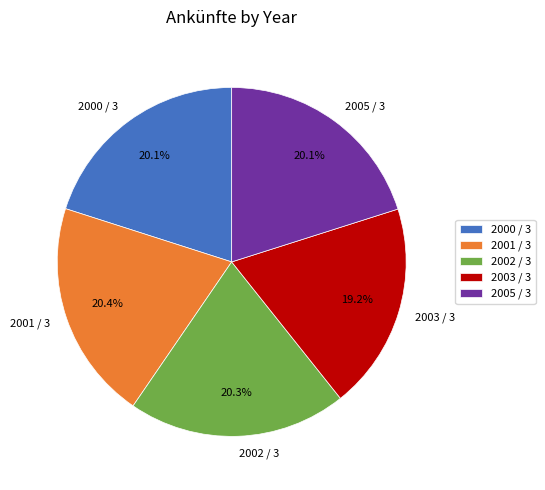

True or false: 2003 / 3 accounts for 32% of the total.

False